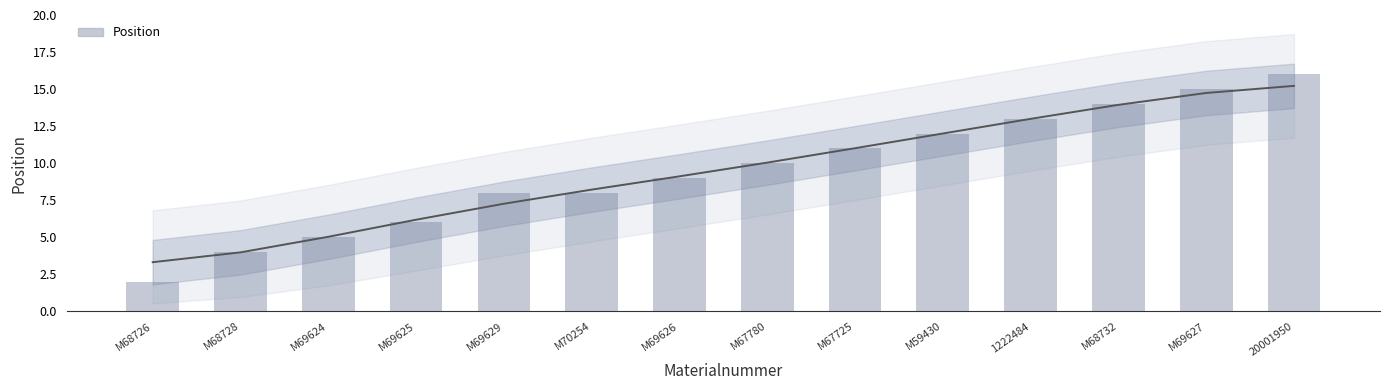

The chart shows a value of 6 at 20001950. True or false?

False